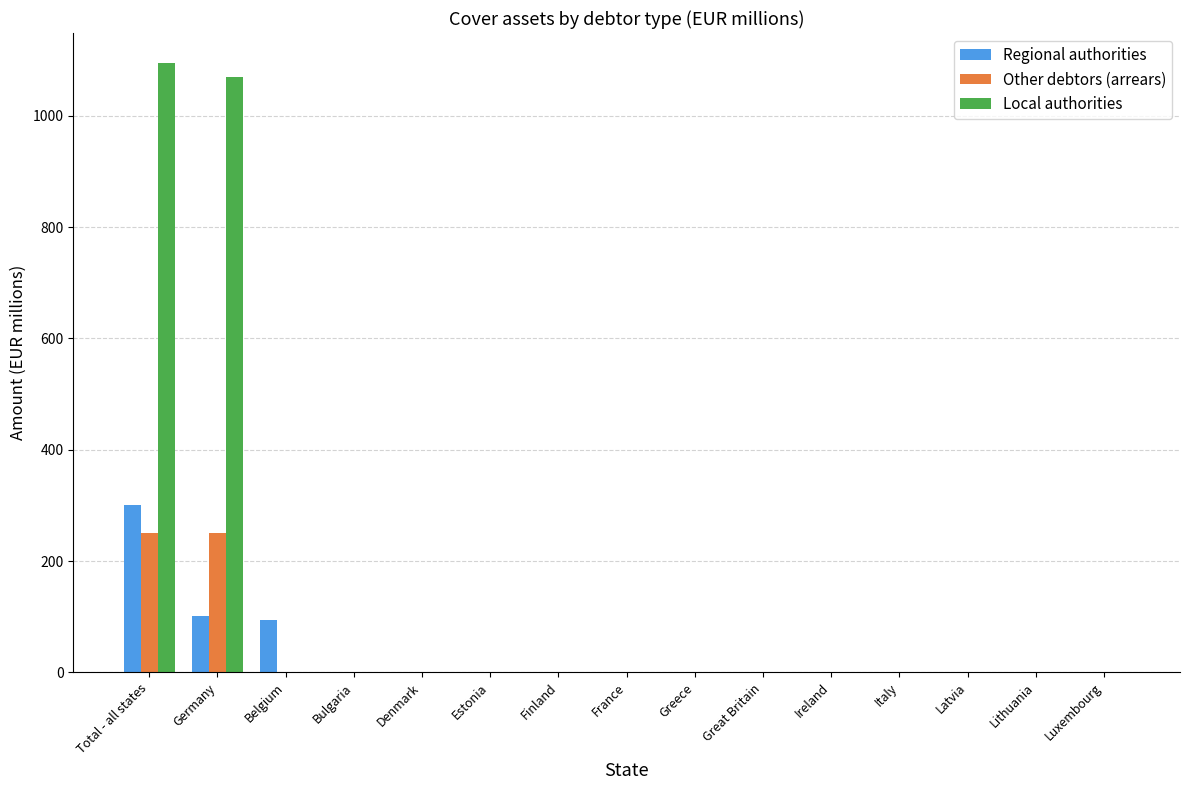

Which series has the largest total across all categories?

Local authorities